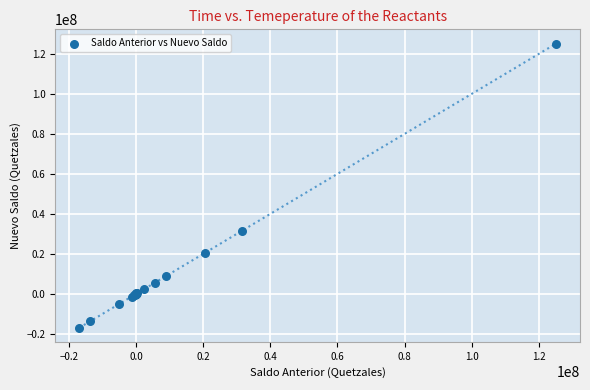

What Y value in the scatter plot is closest to 54101381?

31719769.1